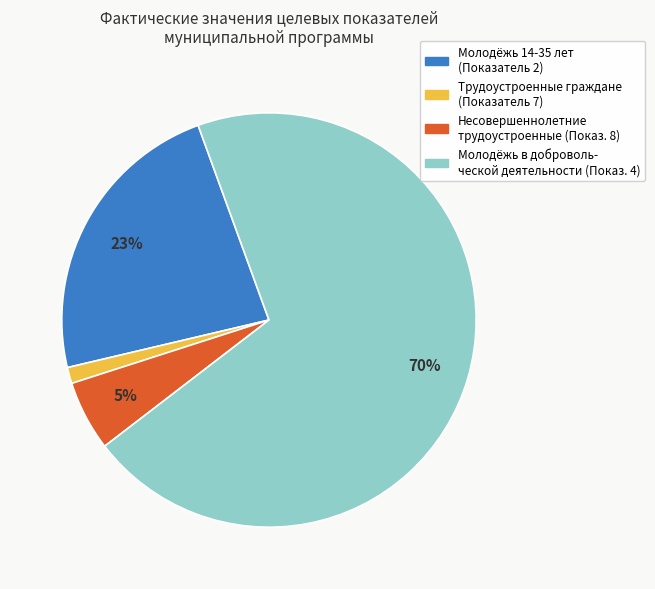

Is it true that Несовершеннолетние трудоустроенные (Показ. 8) is 20% of the pie?

False